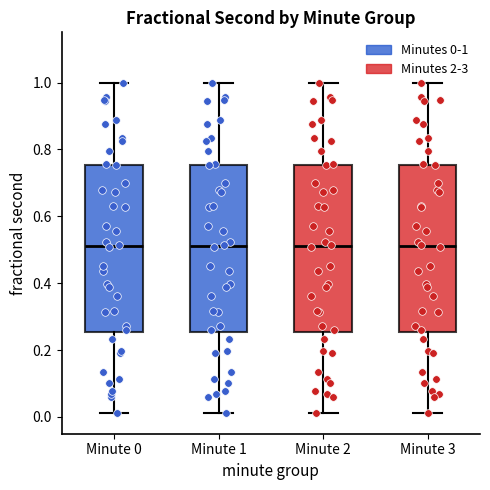

Reading left to right, read every box against the y-axis: the position of its median line, the range the box covers, and the ends of its whiskers. The values are not printed on the chart, so give them approximately, as read against the axis.

Minute 0: median 0.52, box 0.26 to 0.76, whiskers 0.02 to 1.00
Minute 1: median 0.52, box 0.26 to 0.76, whiskers 0.02 to 1.00
Minute 2: median 0.52, box 0.26 to 0.76, whiskers 0.02 to 1.00
Minute 3: median 0.52, box 0.26 to 0.76, whiskers 0.02 to 1.00